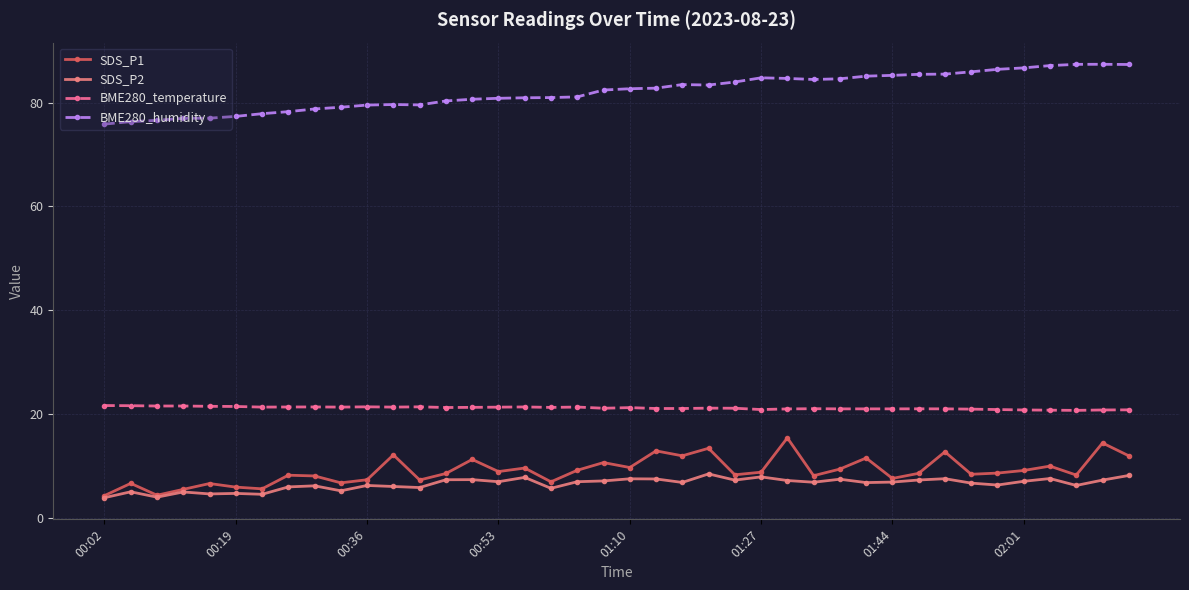

True or false: BME280_humidity and SDS_P1 cross at least once.

False